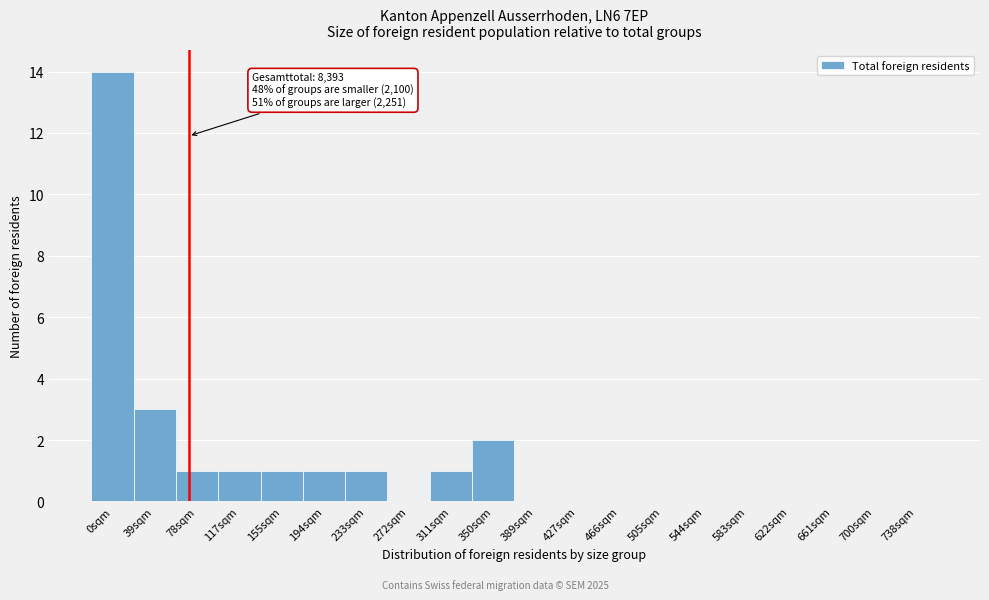

Reading left to right, list all the values displayed in this chart.

0sqm=14	39sqm=3	78sqm=1	117sqm=1	155sqm=1	194sqm=1	233sqm=1	272sqm=0	311sqm=1	350sqm=2	389sqm=0	427sqm=0	466sqm=0	505sqm=0	544sqm=0	583sqm=0	622sqm=0	661sqm=0	700sqm=0	738sqm=0